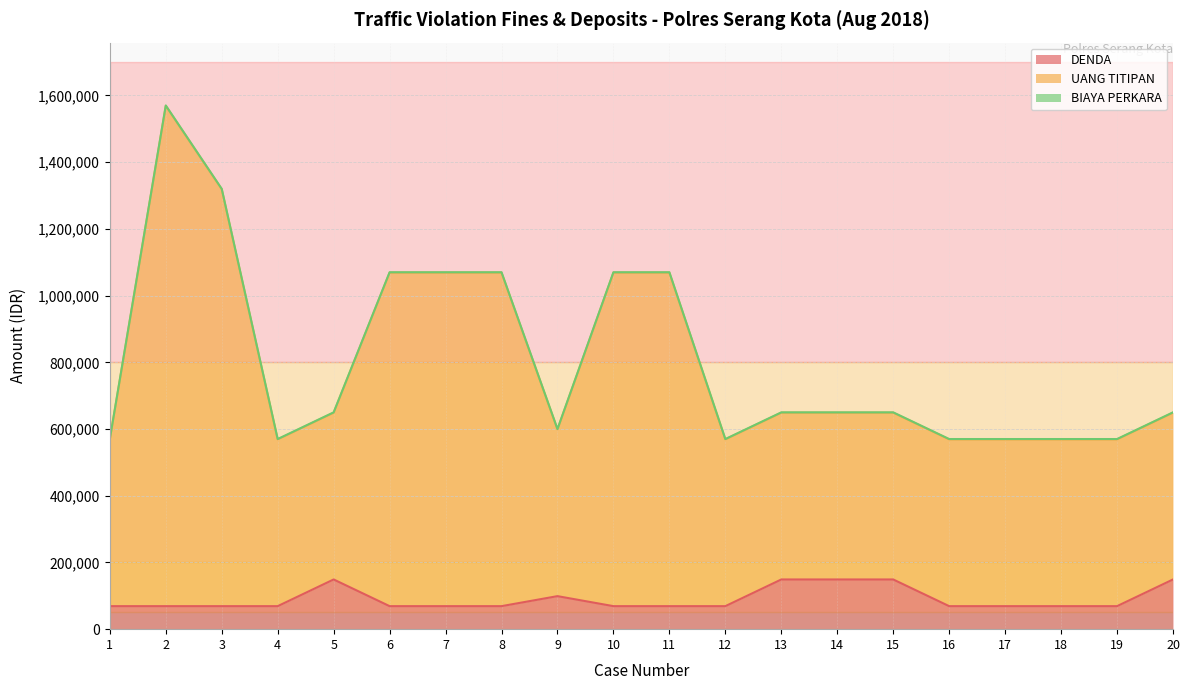

Which series has the largest total across all categories?

UANG TITIPAN